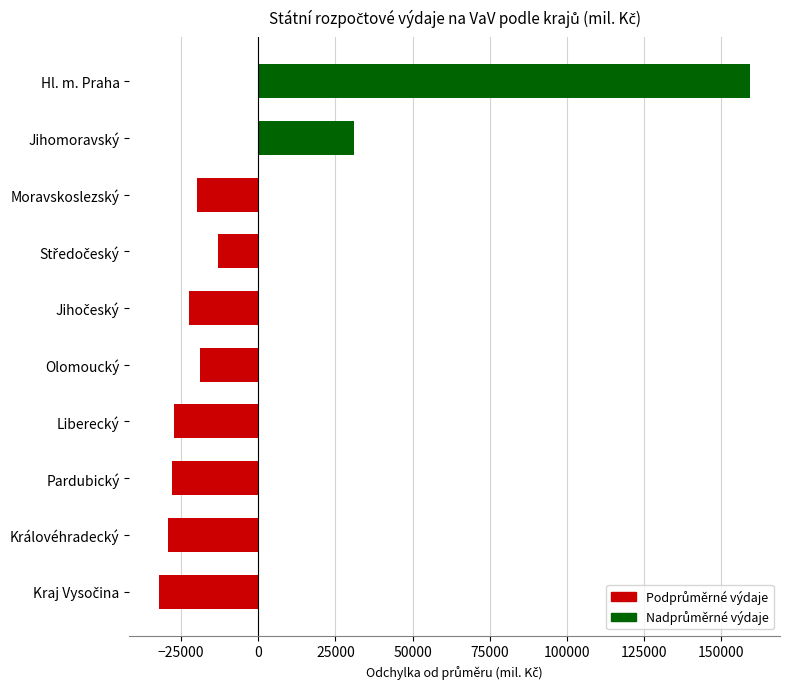

The value at Moravskoslezský is -27885.8. True or false?

False